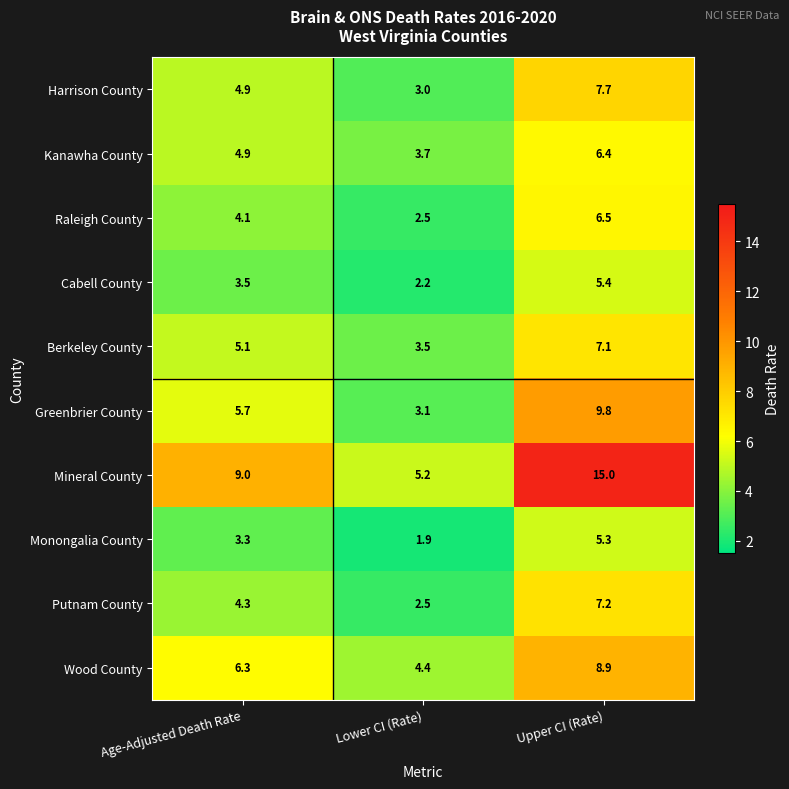

Reading right to left, extract all data points from this chart.

Harrison County: 7.7	3.0	4.9
Kanawha County: 6.4	3.7	4.9
Raleigh County: 6.5	2.5	4.1
Cabell County: 5.4	2.2	3.5
Berkeley County: 7.1	3.5	5.1
Greenbrier County: 9.8	3.1	5.7
Mineral County: 15.0	5.2	9.0
Monongalia County: 5.3	1.9	3.3
Putnam County: 7.2	2.5	4.3
Wood County: 8.9	4.4	6.3